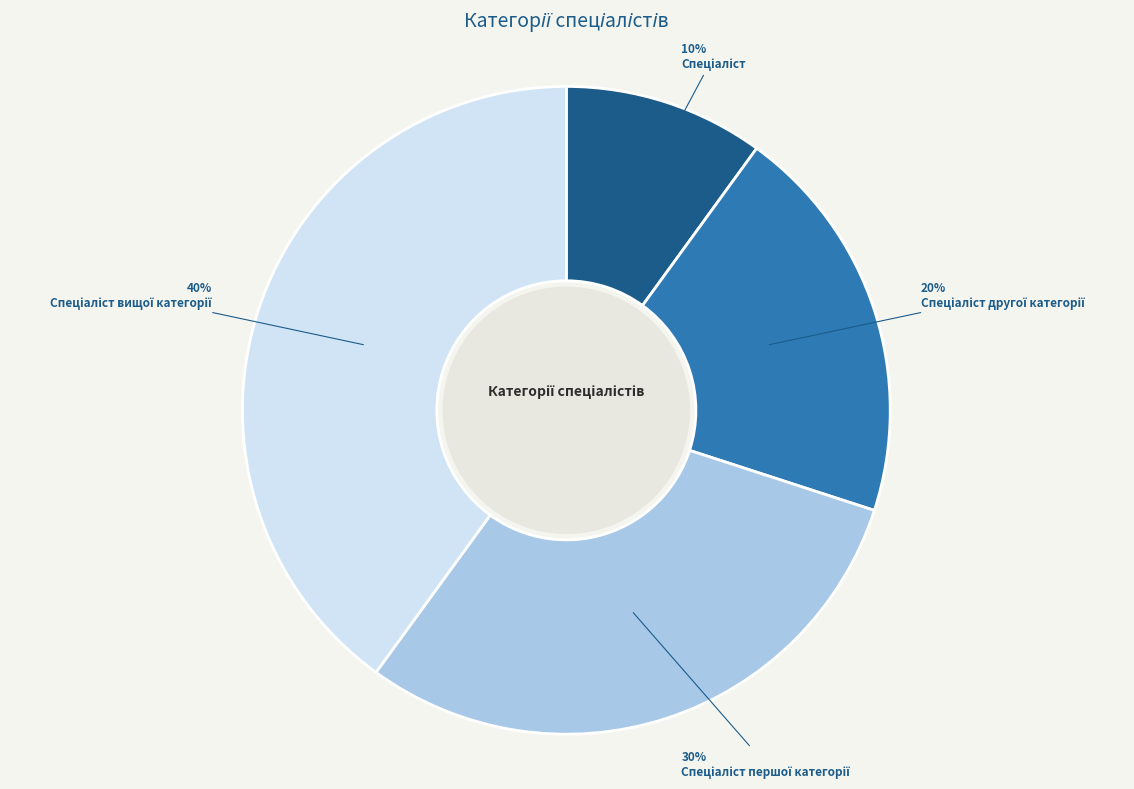

Does any single category account for the majority?

No